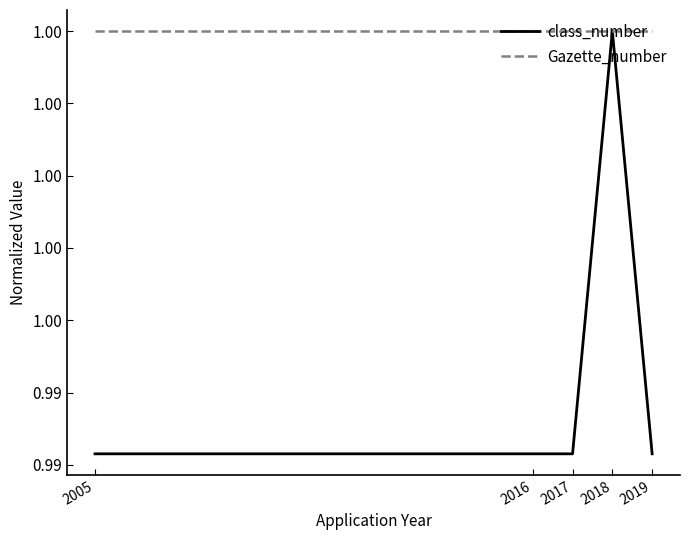

Reading left to right, list all the values displayed in this chart.

class_number: 1.0	1.0	1.0	1.0	1.0
Gazette_number: 1.0	1.0	1.0	1.0	1.0